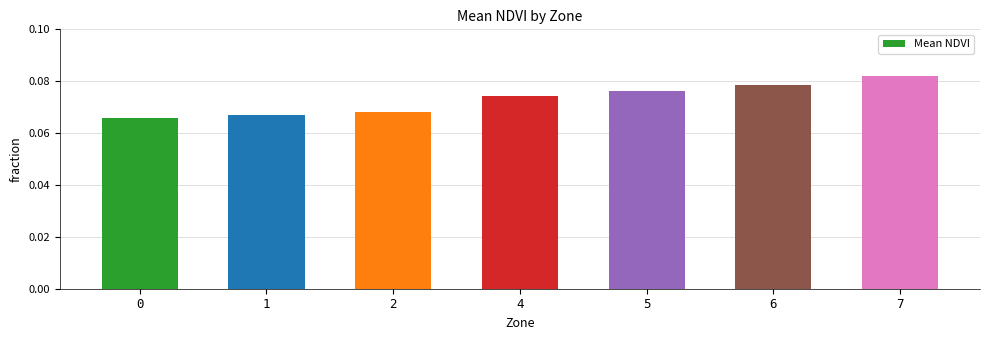

How many categories are shown in the chart?

7